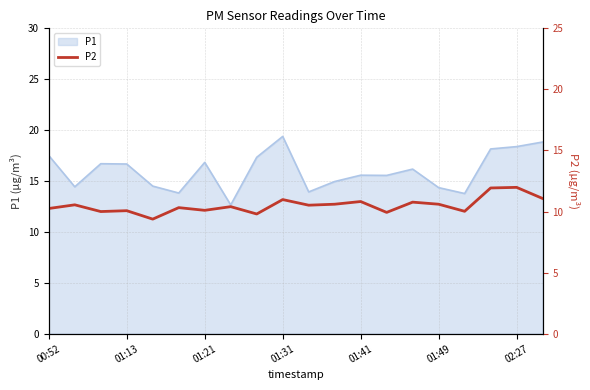

What is the highest value of the P1 series?

19.4